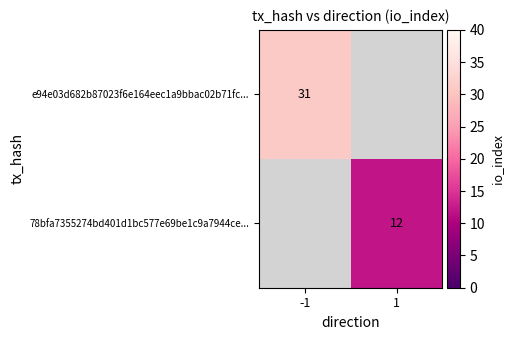

True or false: 78bfa7355274bd401d1bc577e69be1c9a7944ce... has a value of 12 at 1.

True